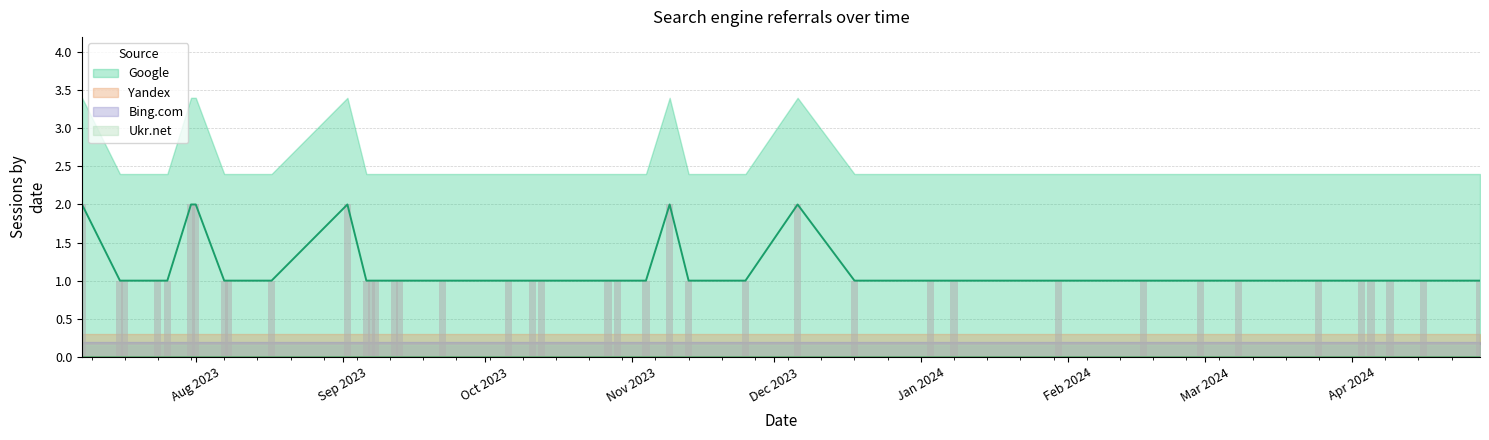

Which series has the largest range (max minus min)?

Google